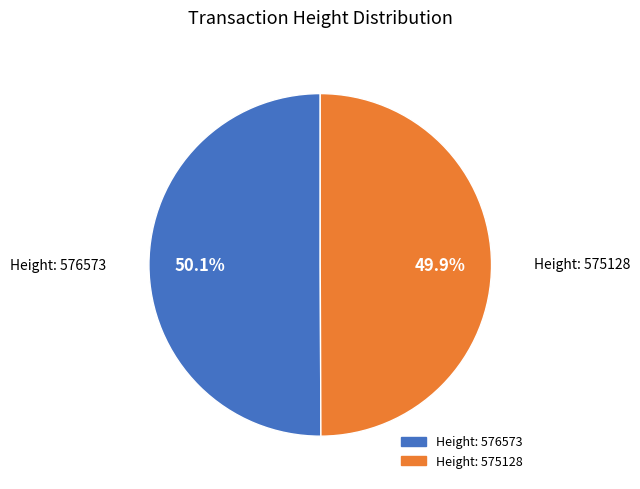

How much of the chart is everything except Height: 576573?

49.9%